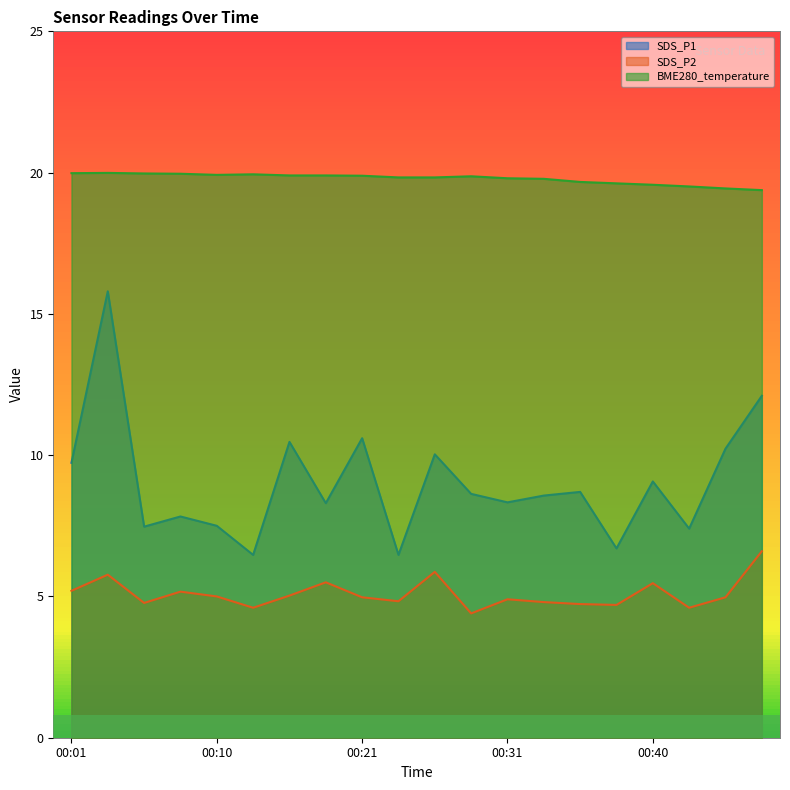

What is the value of the SDS_P1 point at the 3rd from the left?

7.5